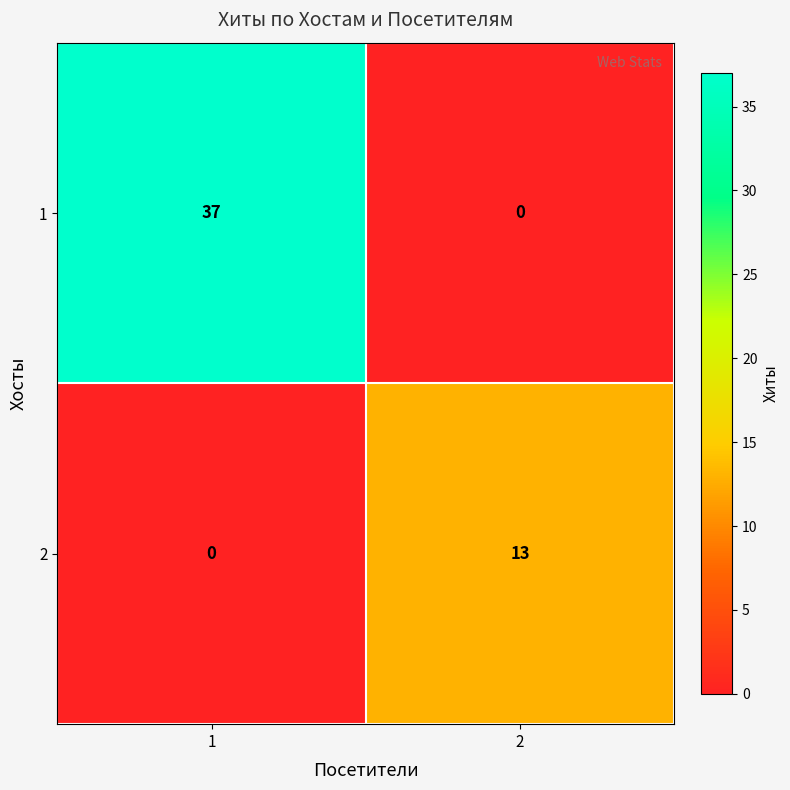

Rank the series at 1 from highest to lowest value.

1, 2